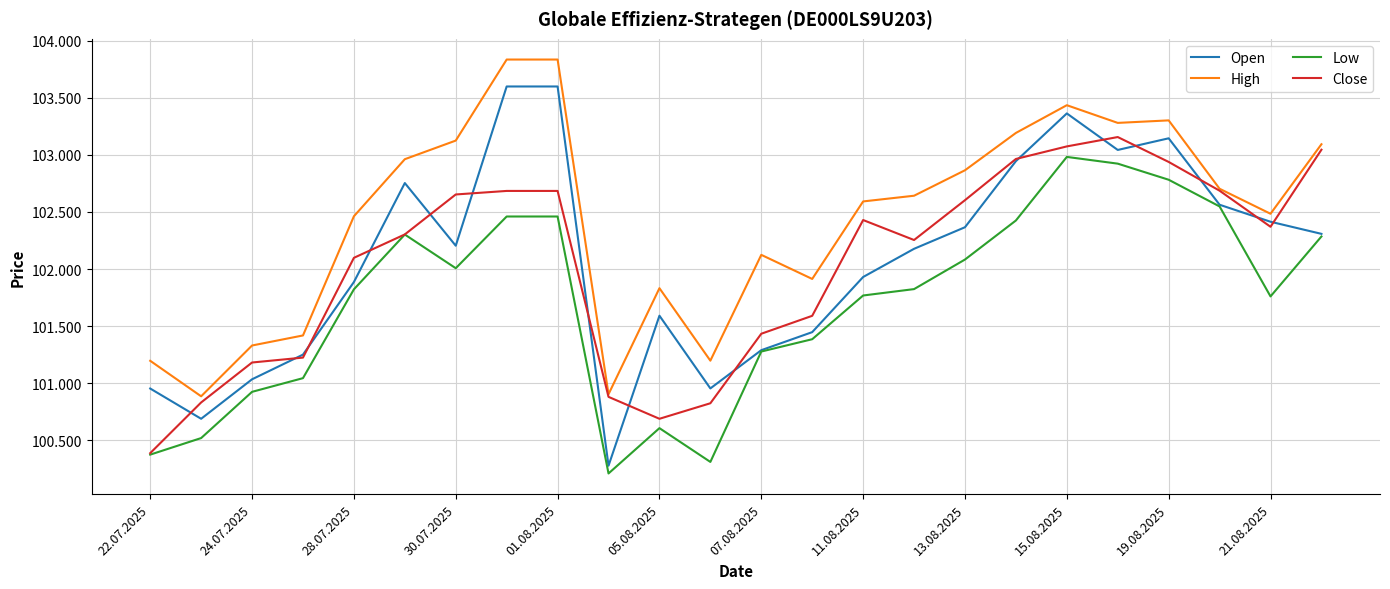

True or false: Open and Low cross at least once.

False